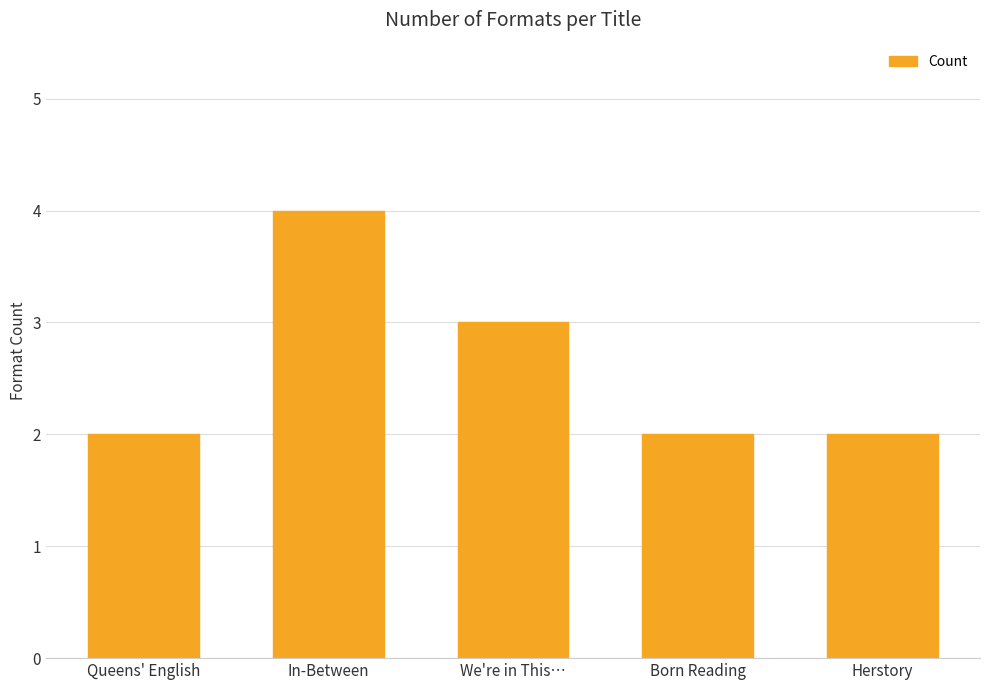

Reading left to right, extract all data points from this chart.

2	4	3	2	2